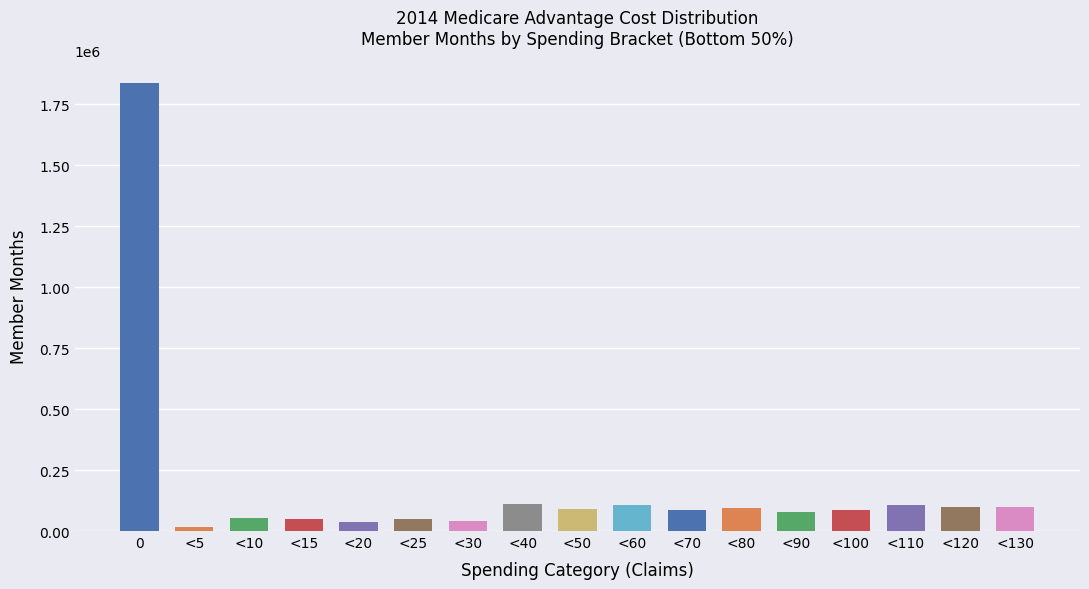

What is the label of the 15th bar from the left?

<110